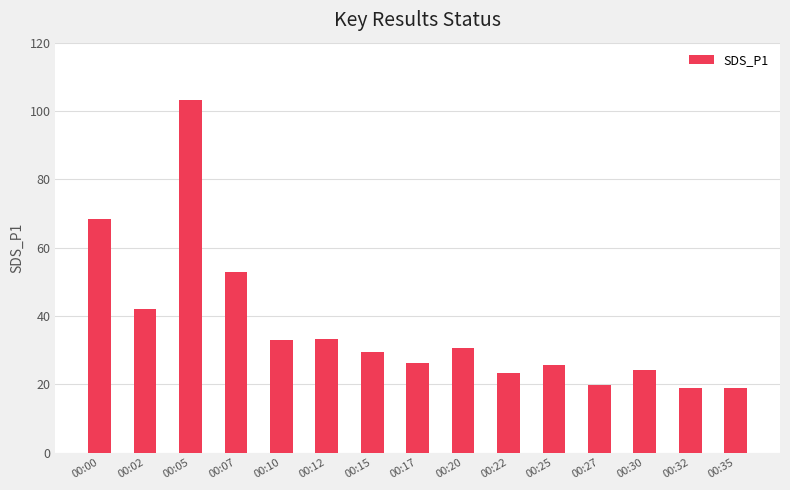

What is the change in value from 00:20 to 00:27?

-10.9